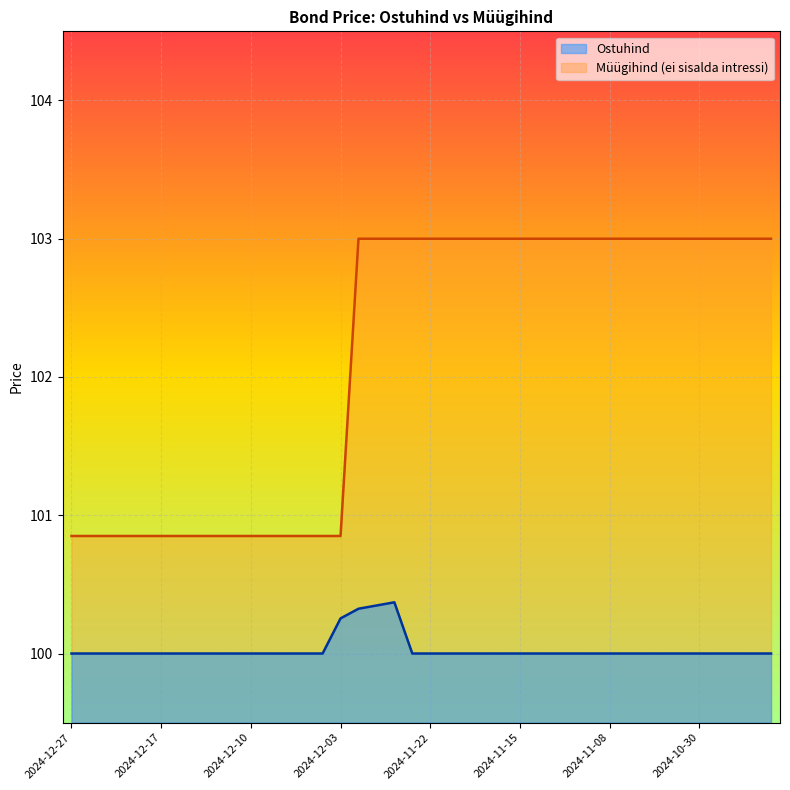

What is the value of the Ostuhind point at the 36th from the left?

100.0